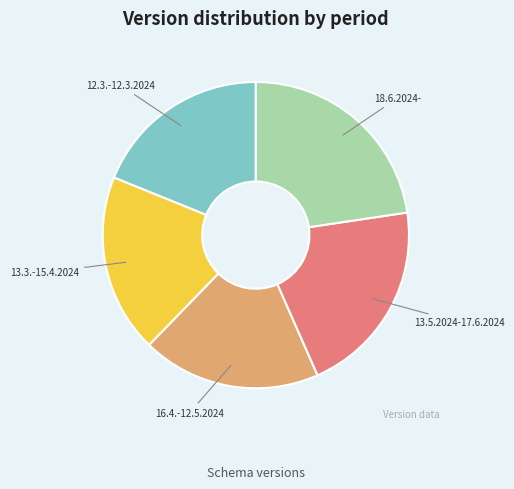

Which category has the biggest portion of the pie?

18.6.2024-